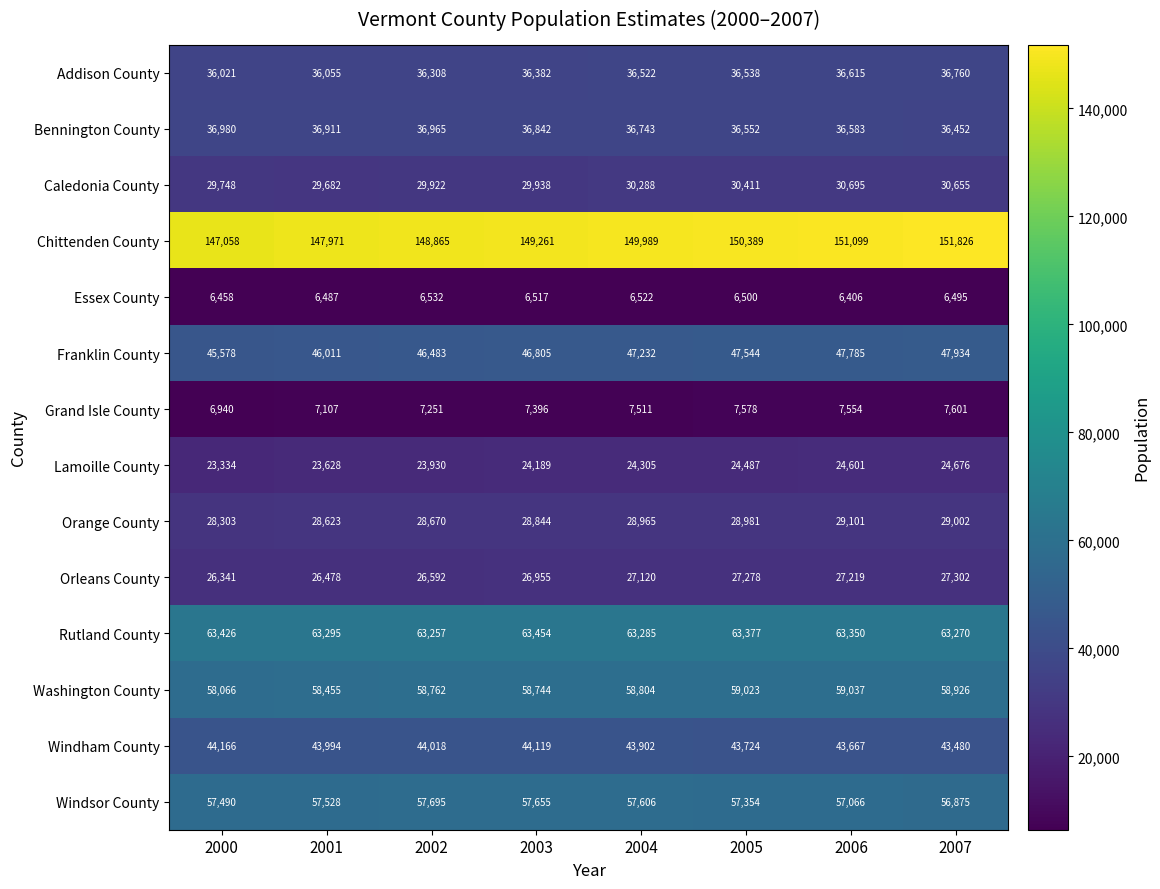

Which category has the highest value across all series?

2007